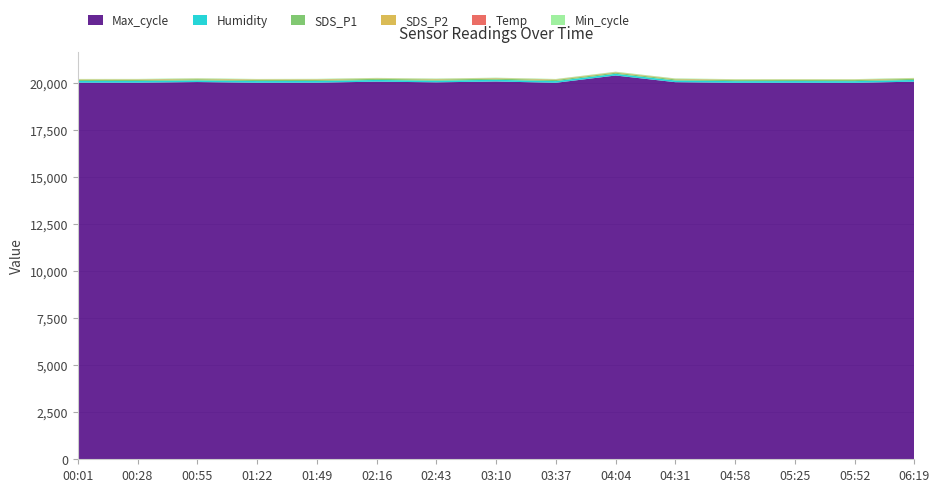

Reading left to right, transcribe all the data shown in this chart.

SDS_P1: 00:01=57.6	00:28=60.4	00:55=59.9	01:22=58.6	01:49=59.8	02:16=58.1	02:43=57.5	03:10=60.7	03:37=59.1	04:04=60.8	04:31=58.4	04:58=56.5	05:25=55.2	05:52=56.7	06:19=58.1
SDS_P2: 00:01=25.2	00:28=24.8	00:55=26.2	01:22=27.3	01:49=28.2	02:16=25.1	02:43=26.7	03:10=26.1	03:37=27.1	04:04=26.0	04:31=25.7	04:58=24.1	05:25=24.2	05:52=24.8	06:19=25.1
Temp: 00:01=4.3	00:28=4.4	00:55=4.2	01:22=4.4	01:49=4.4	02:16=4.3	02:43=4.3	03:10=4.3	03:37=4.4	04:04=4.3	04:31=4.3	04:58=4.3	05:25=4.3	05:52=4.3	06:19=4.3
Humidity: 00:01=90.6	00:28=90.5	00:55=91.0	01:22=90.8	01:49=90.7	02:16=90.6	02:43=90.8	03:10=90.7	03:37=90.5	04:04=90.8	04:31=90.5	04:58=90.6	05:25=90.9	05:52=90.6	06:19=90.6
Min_cycle: 00:01=22.0	00:28=22.0	00:55=22.0	01:22=22.0	01:49=22.0	02:16=22.0	02:43=22.0	03:10=22.0	03:37=22.0	04:04=22.0	04:31=22.0	04:58=22.0	05:25=22.0	05:52=22.0	06:19=22.0
Max_cycle: 00:01=20008.0	00:28=20007.0	00:55=20042.0	01:22=20004.0	01:49=20008.0	02:16=20063.0	02:43=20027.0	03:10=20071.0	03:37=20003.0	04:04=20389.0	04:31=20035.0	04:58=20000.0	05:25=20004.0	05:52=20000.0	06:19=20063.0